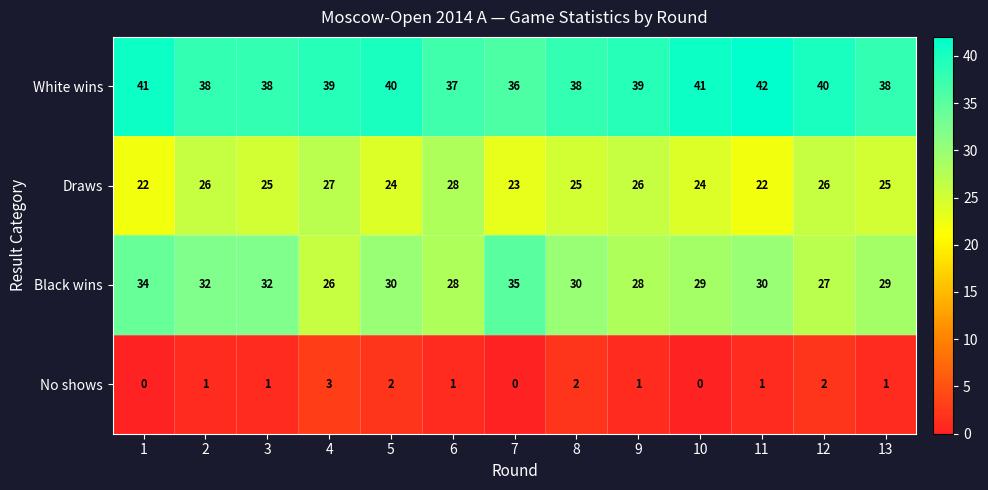

Read the Draws value at 2.

26